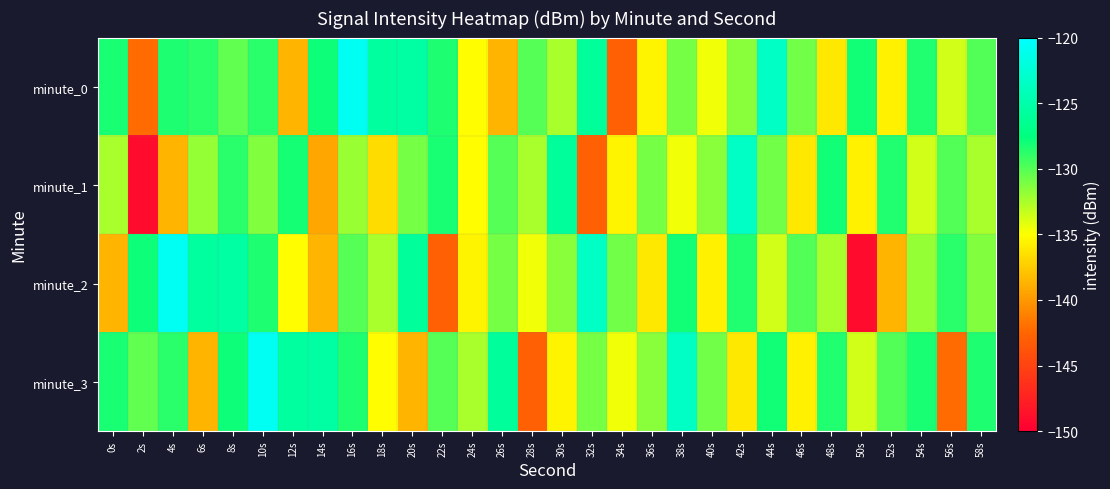

Which series has the widest spread of values?

minute_2